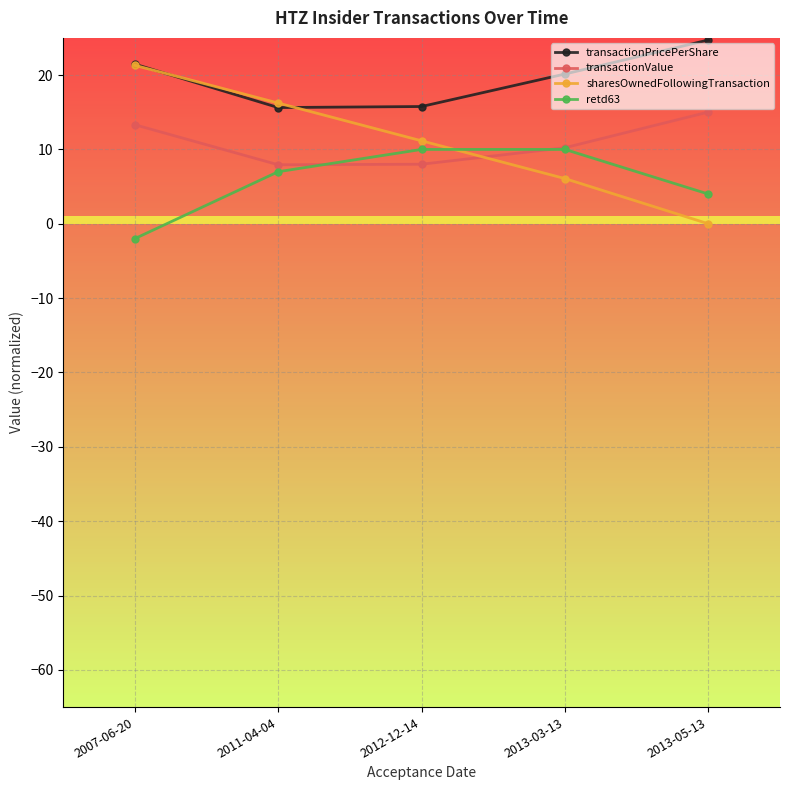

What is the label of the 4th point from the left?

2013-03-13